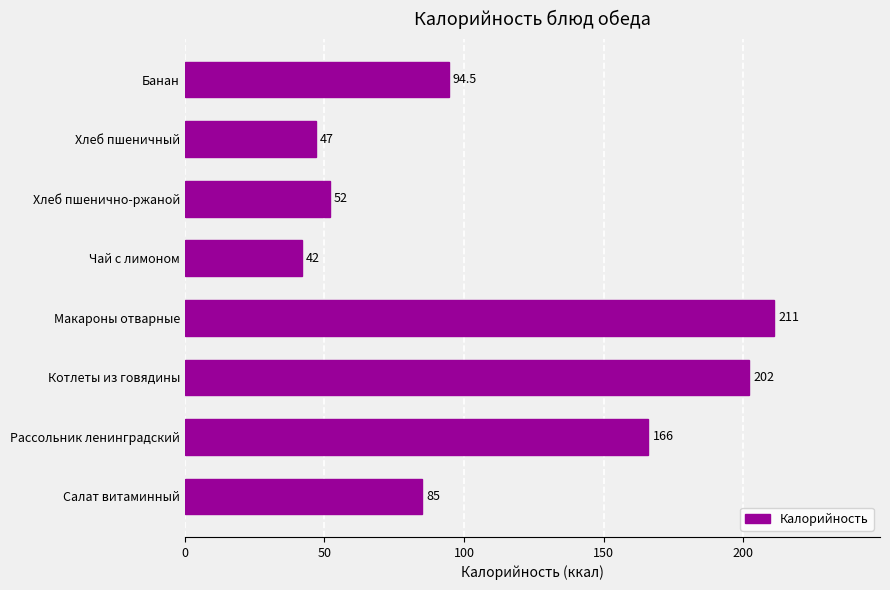

Between Котлеты из говядины and Салат витаминный, which is larger?

Котлеты из говядины